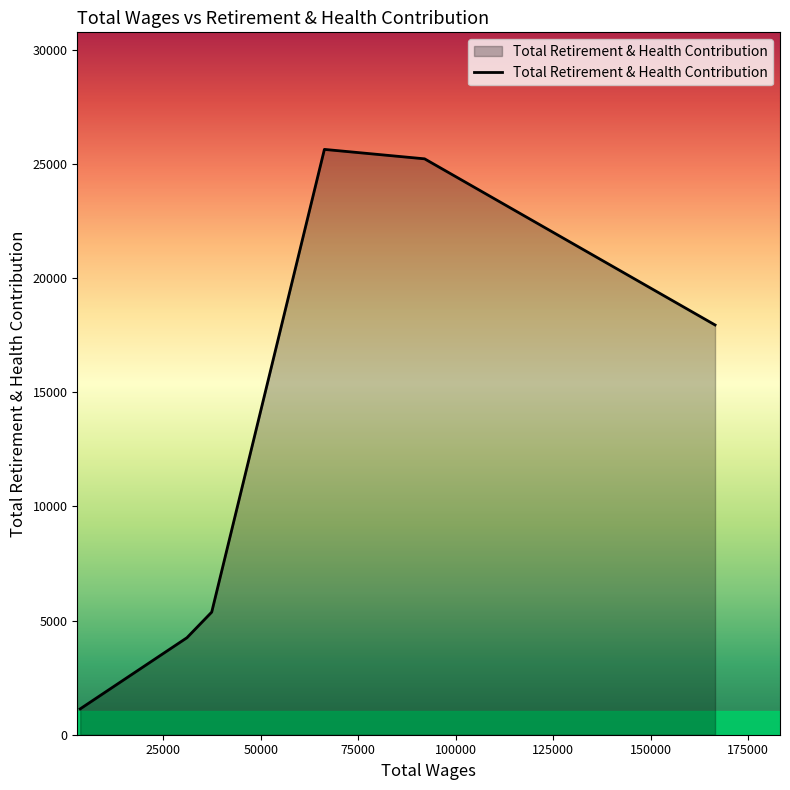

What is the sum of all values?

79542